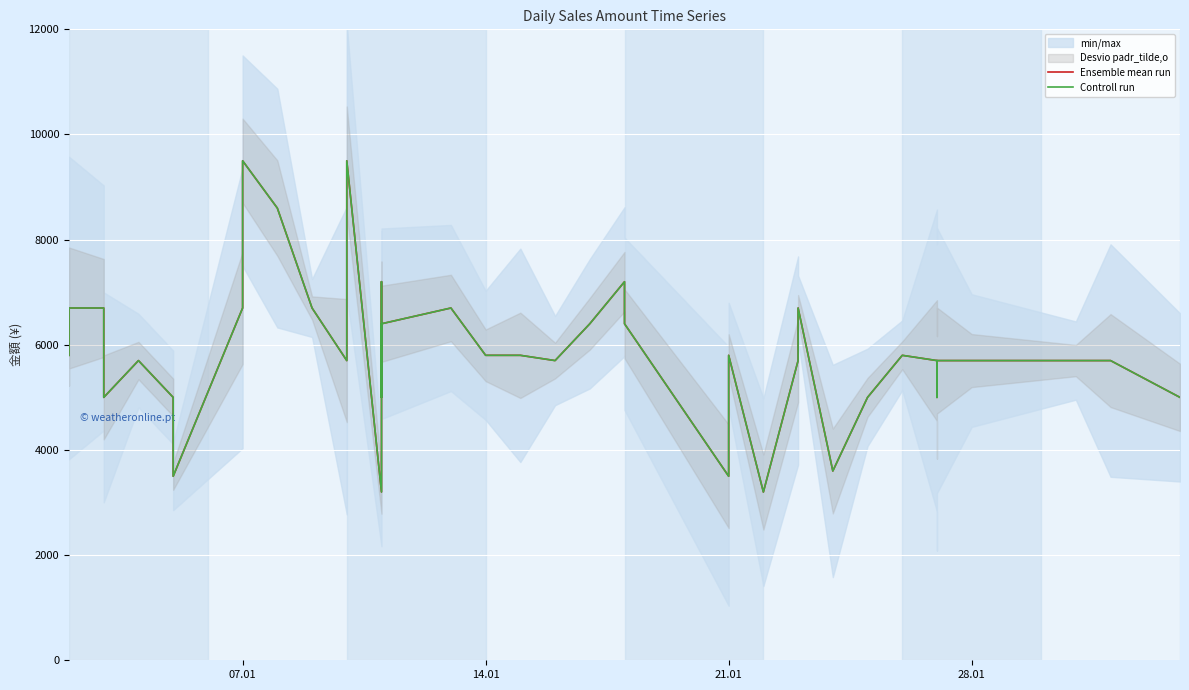

Is the value of Ensemble mean run at 26 greater than the value of Controll run at 07.01?

No